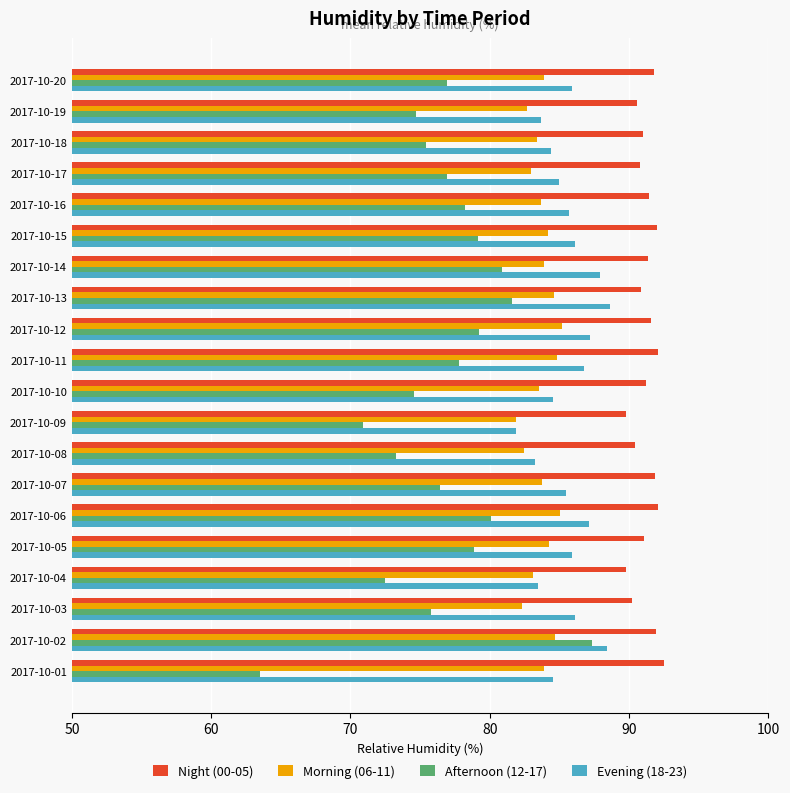

What is the lowest value of the Afternoon (12-17) series?

63.5